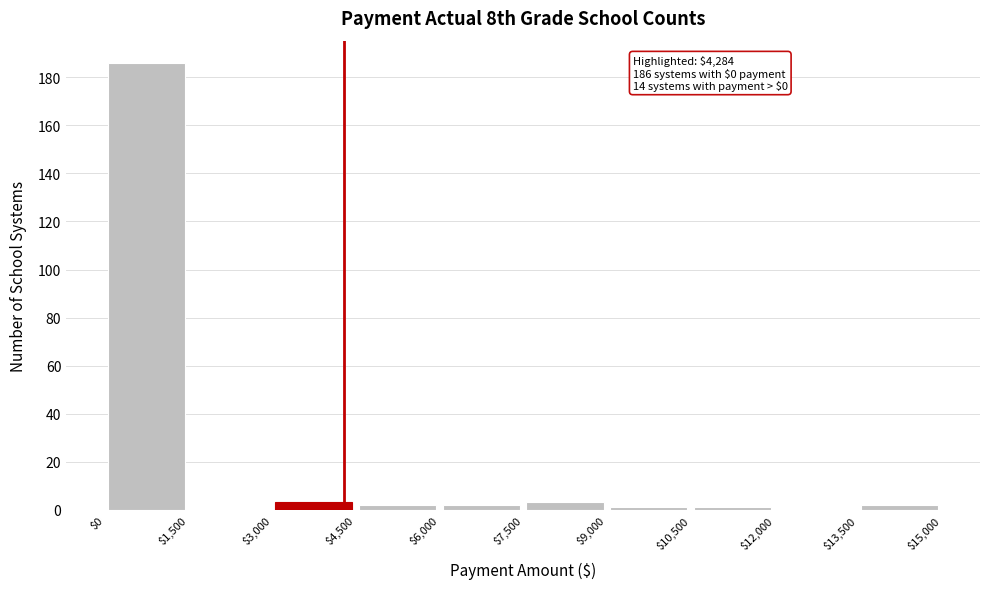

Which range on the x-axis has the tallest bar?

$0 to $1,500